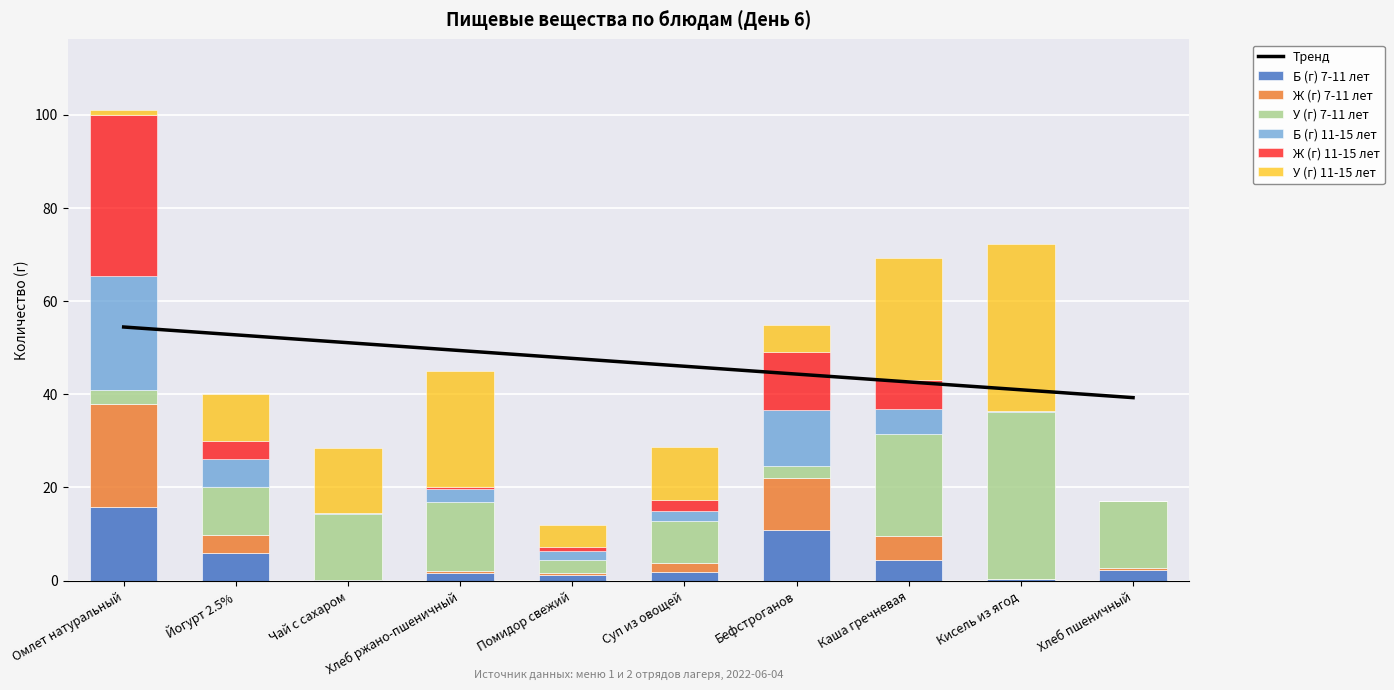

What is the greatest value displayed?

35.8